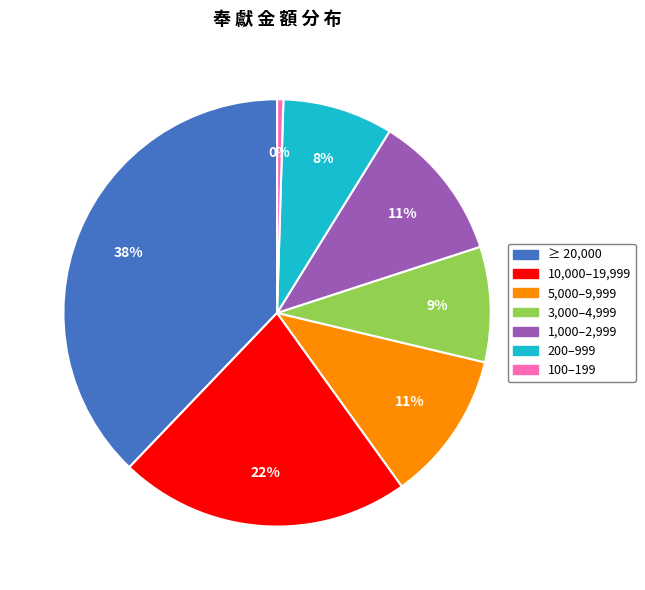

Count the number of slices in the pie.

7